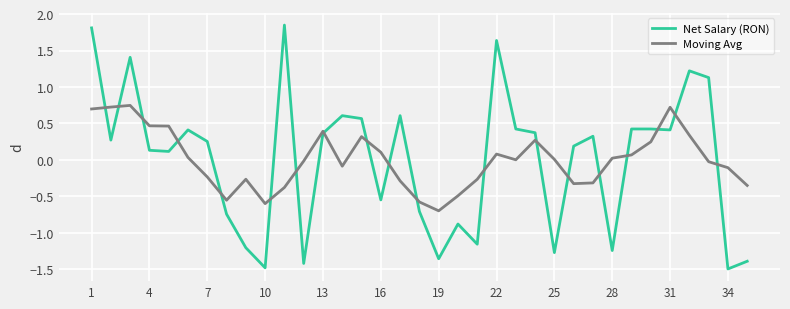

List the series in order of their peak value, highest first.

Net Salary (RON), Moving Avg